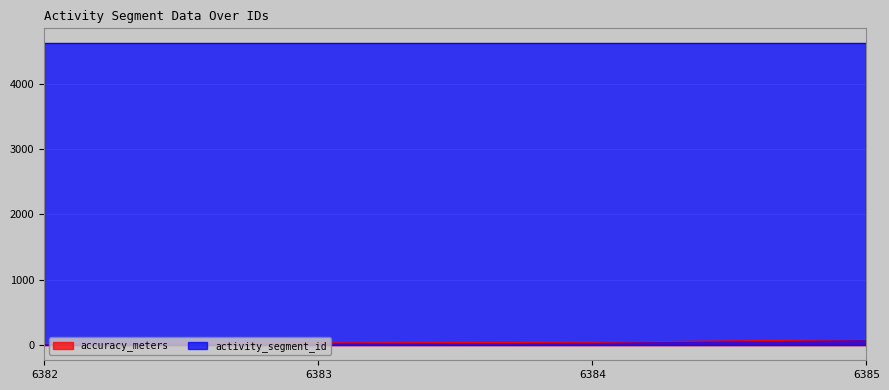

How many data points are less than 45?

2